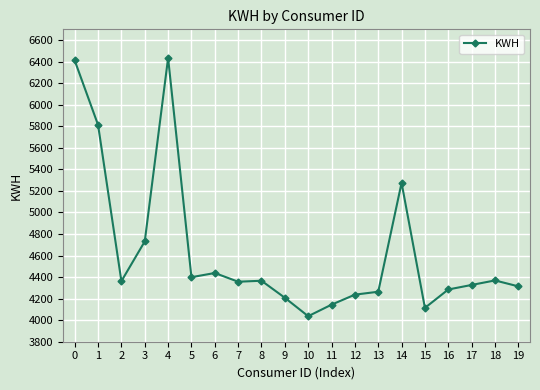

Count the number of data series in this chart.

1